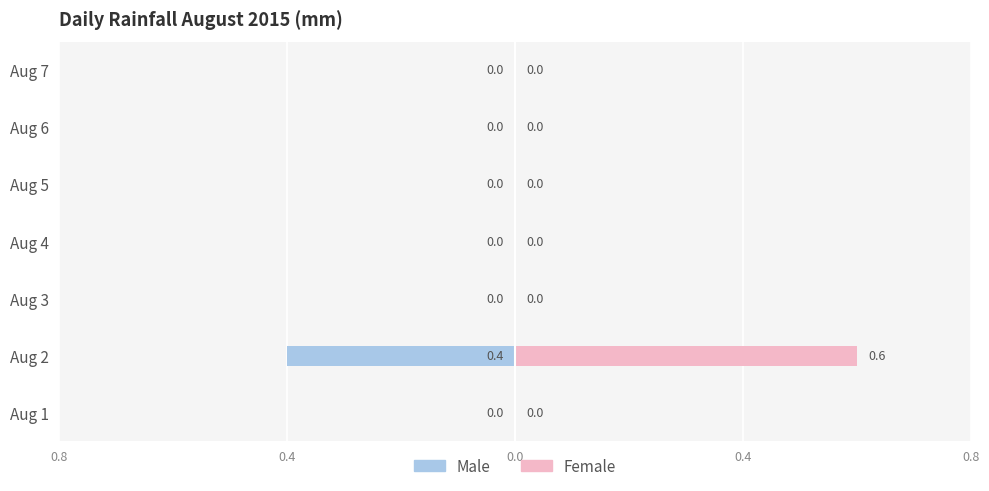

What is the maximum value shown in the chart?

0.6